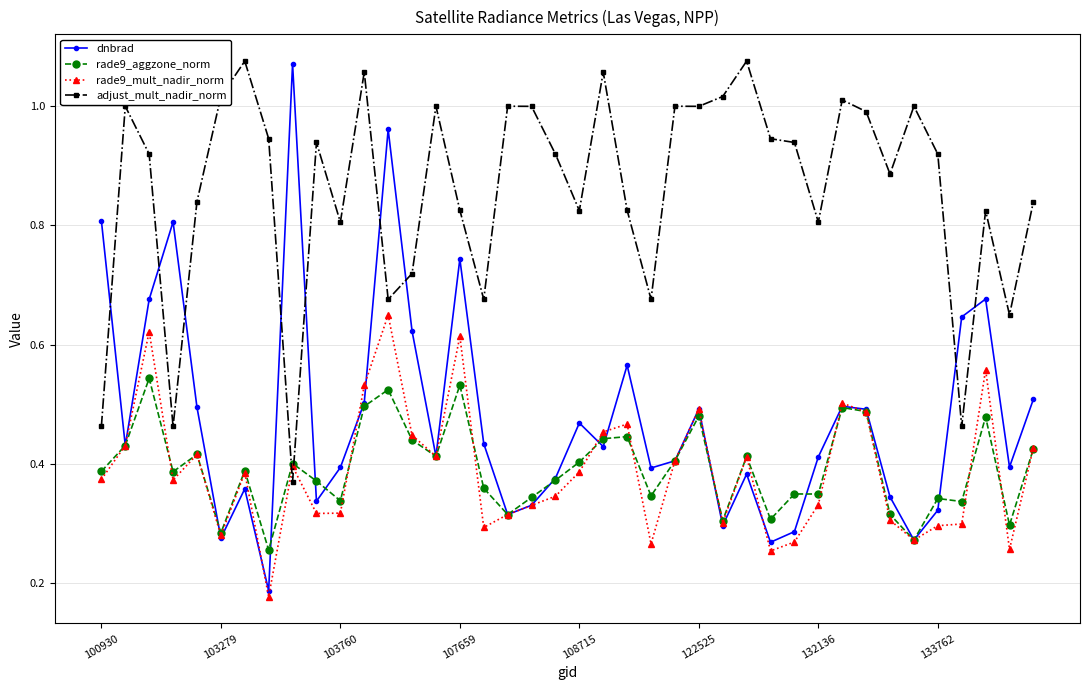

True or false: dnbrad and adjust_mult_nadir_norm cross at least once.

True